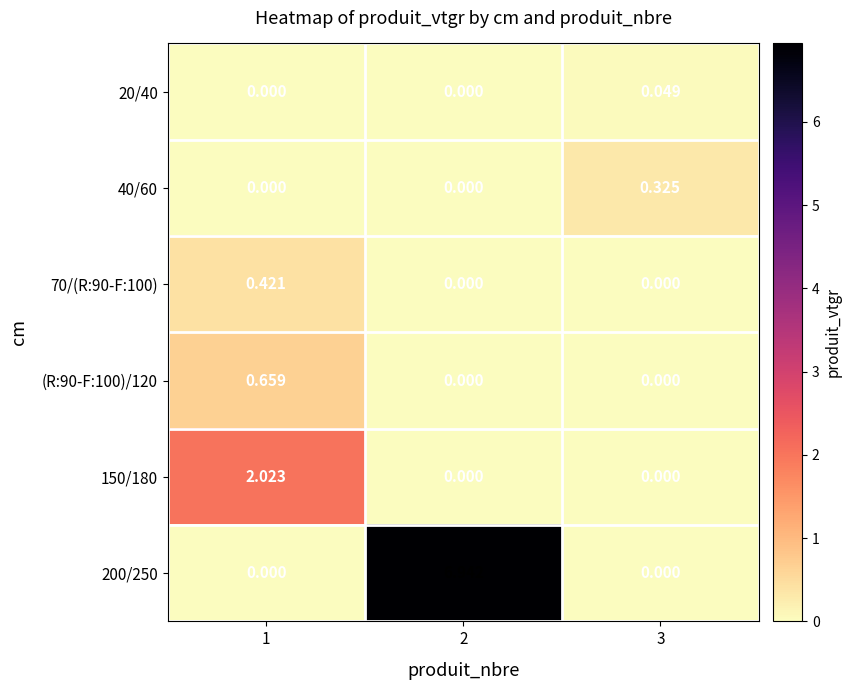

Between 1 and 3, which series saw the biggest shift?

150/180